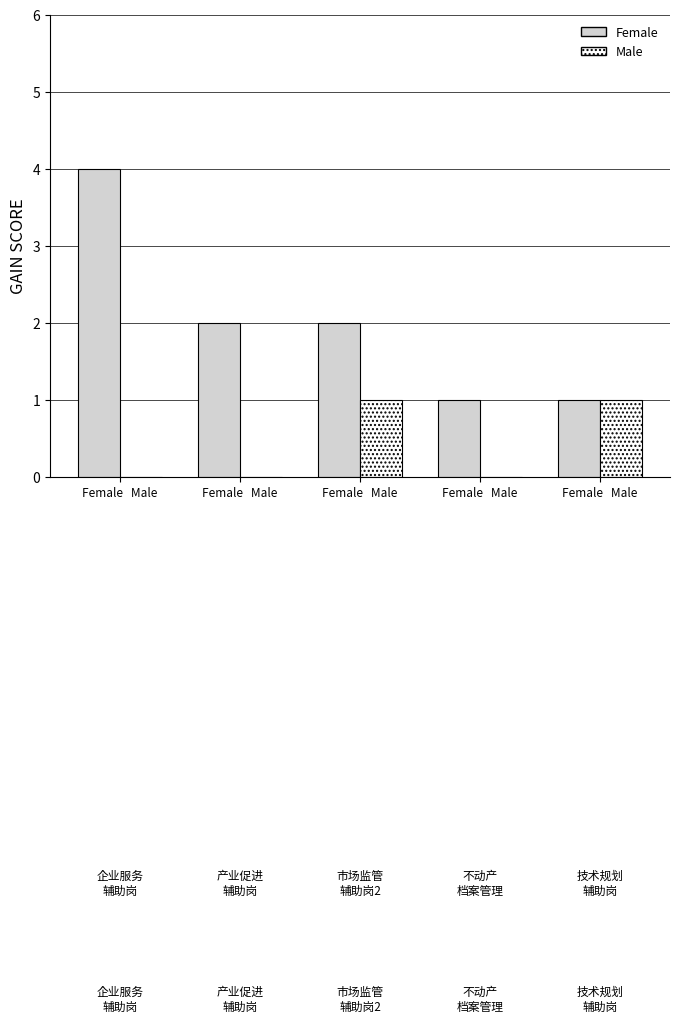

What is the difference between the maximum and second lowest values in the Male series?

1